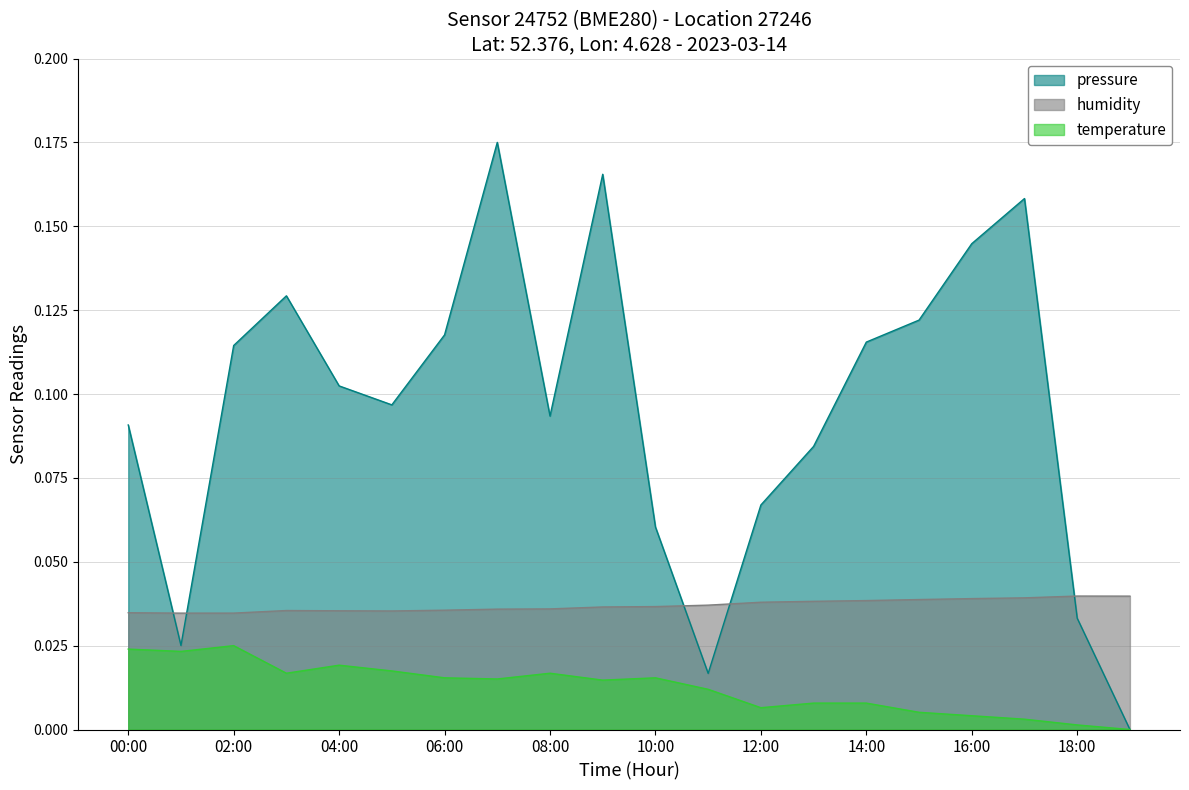

Where is the first local minimum for humidity?

01:00